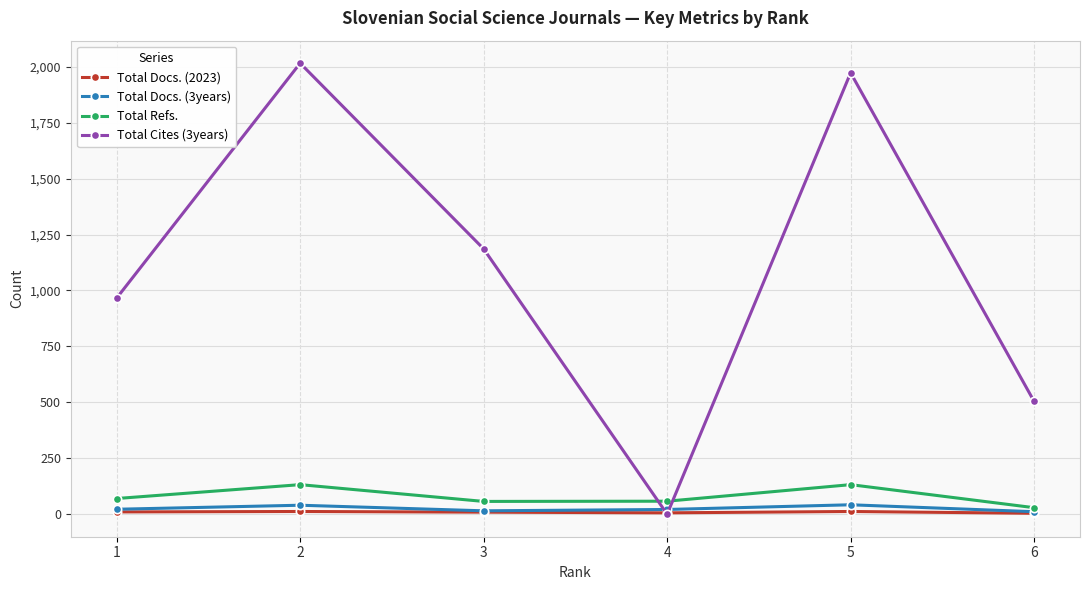

In Total Refs., how many points are lower than both neighbors (excluding endpoints)?

1